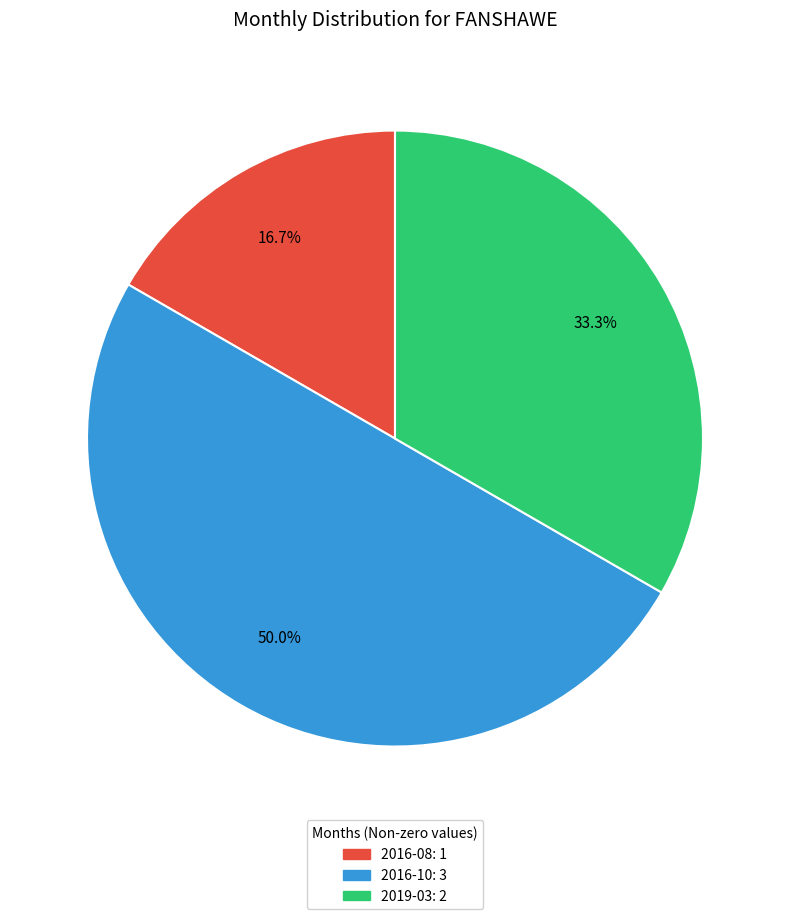

How many slices are in this pie chart?

3